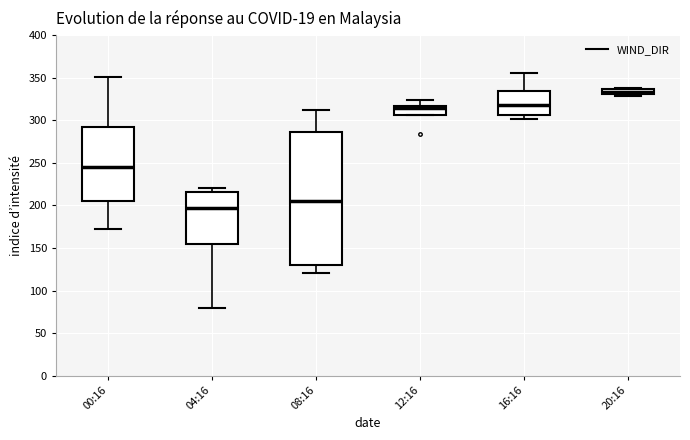

Which box's median line is the lowest?

04:16